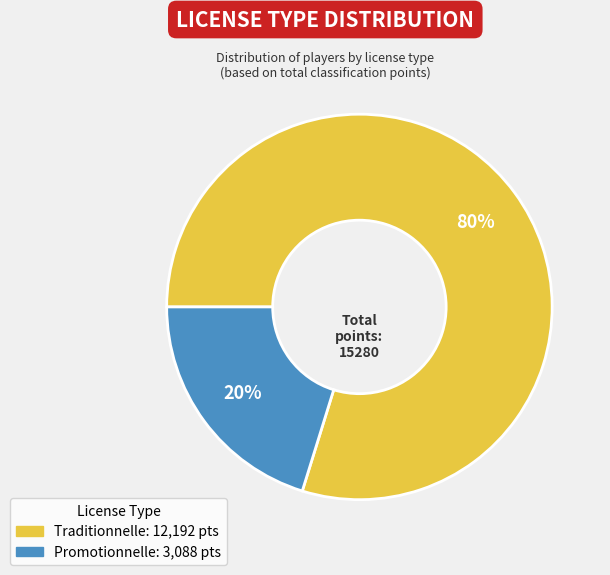

To the nearest percent, what is the difference between the largest and smallest slice percentages?

60%